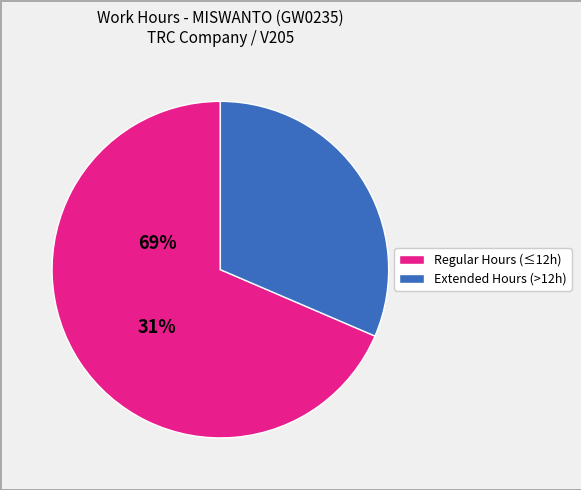

How many slices are in this pie chart?

2